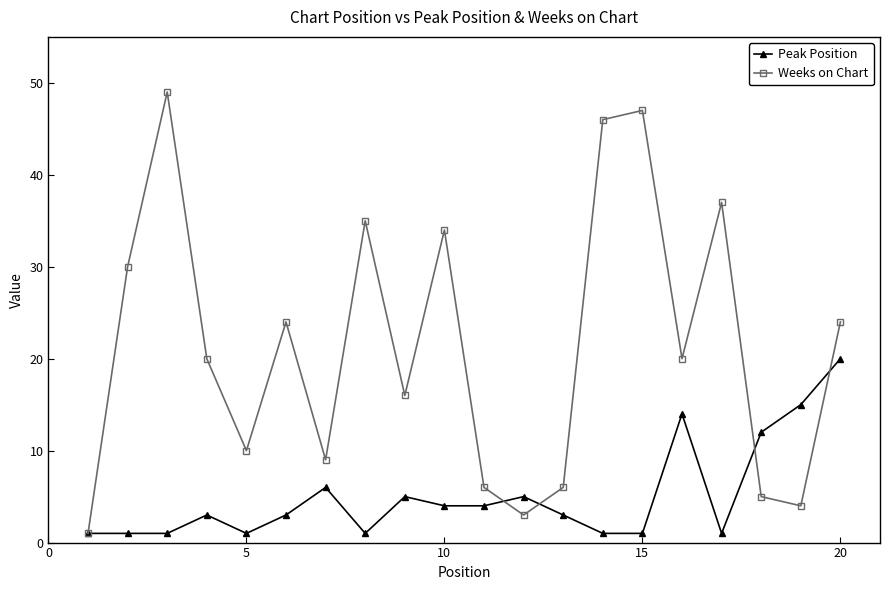

List the series in order of their overall mean, highest first.

Weeks on Chart, Peak Position